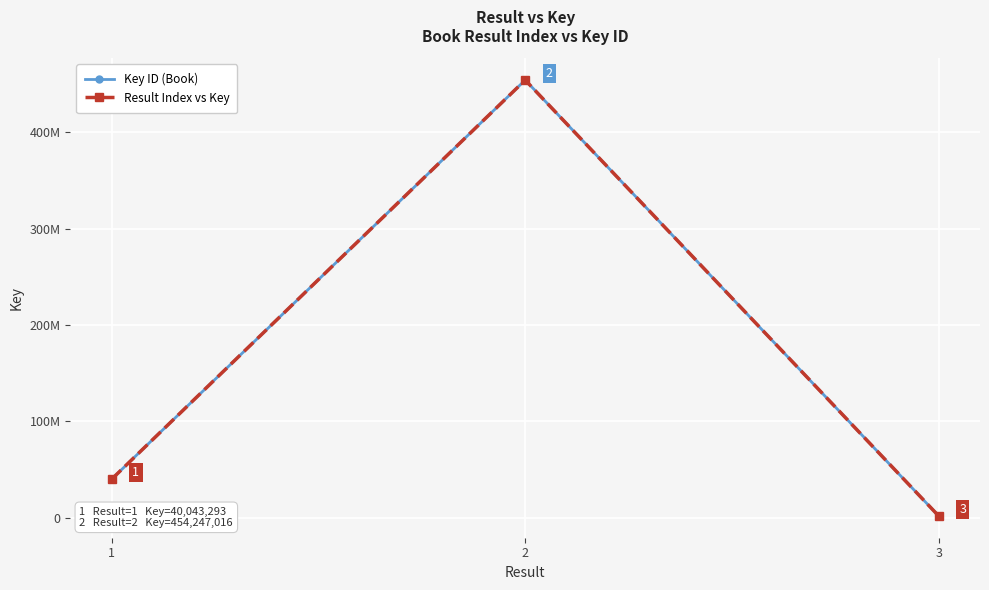

What is the maximum value shown in the chart?

454247016